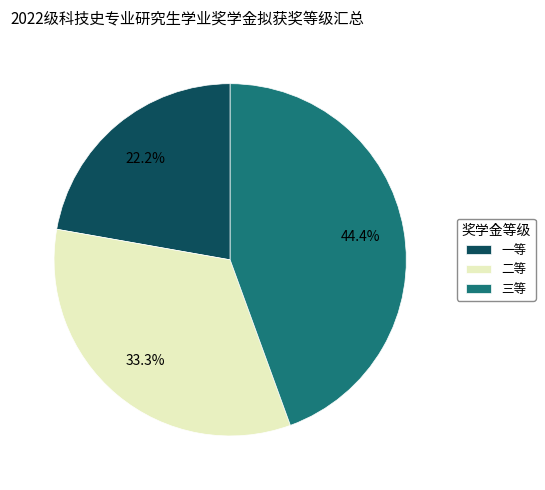

What is the total percentage of 三等 and 一等?

66.7%